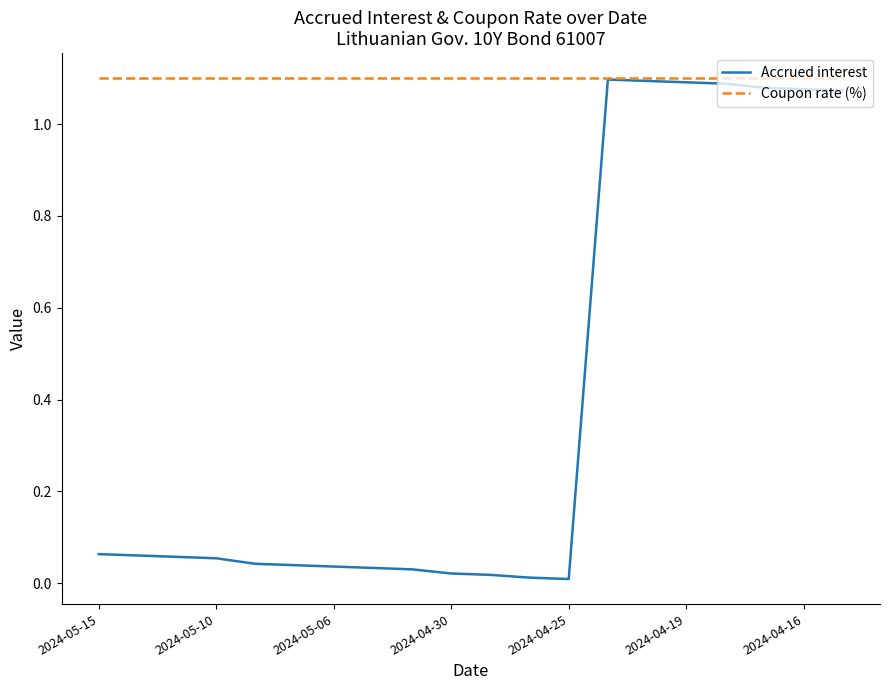

Which series has the largest total across all categories?

Coupon rate (%)